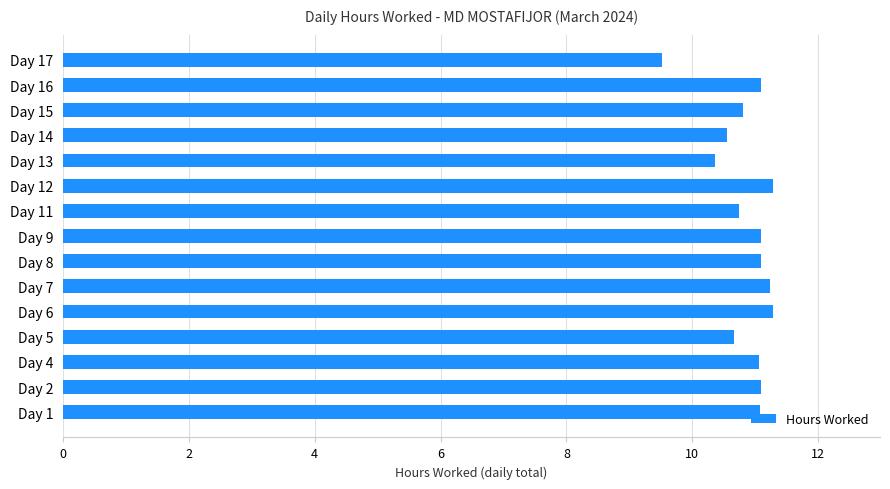

Are the bars grouped side by side (vs. stacked)?

No